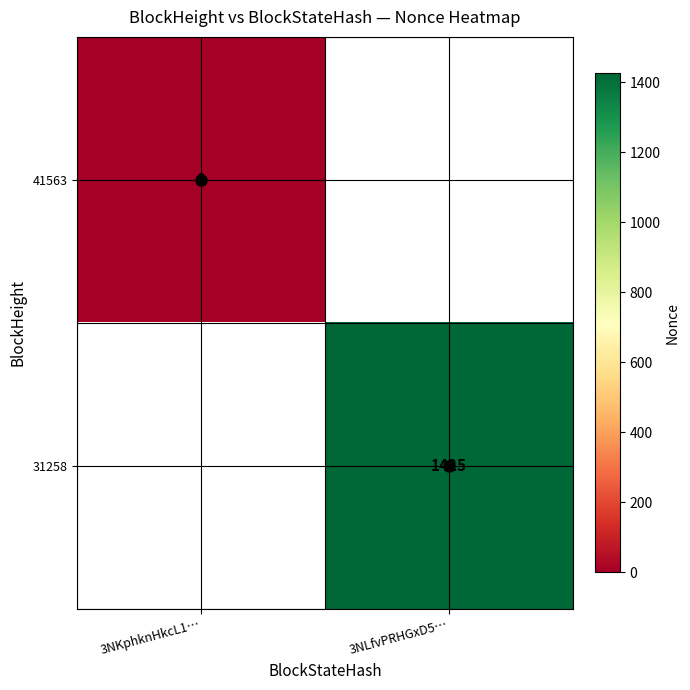

The 31258 series shows 1425 at 3NLfvPRHGxD5…. True or false?

True